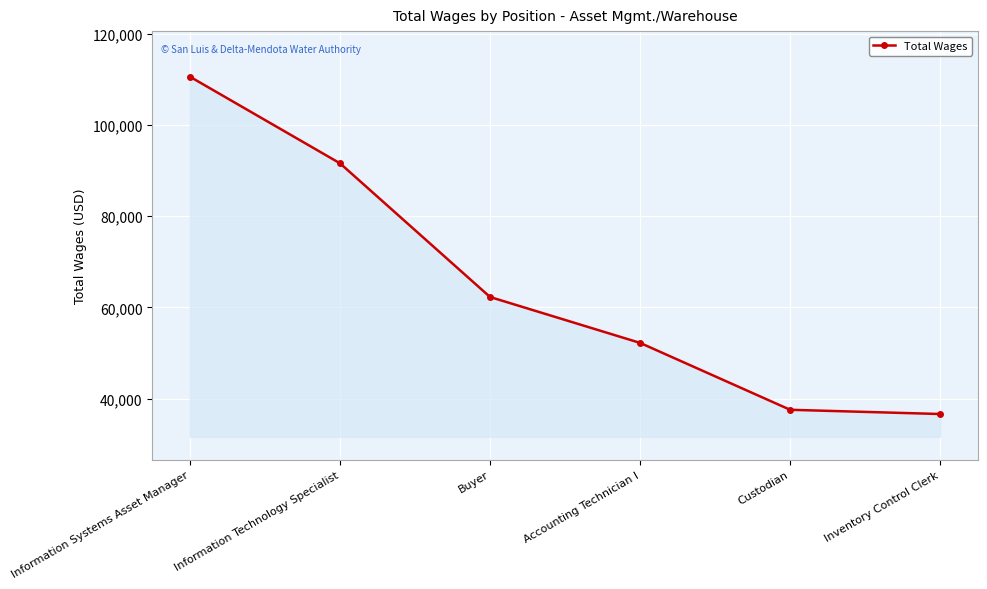

What is the sum of the values at Custodian and Buyer?

99791